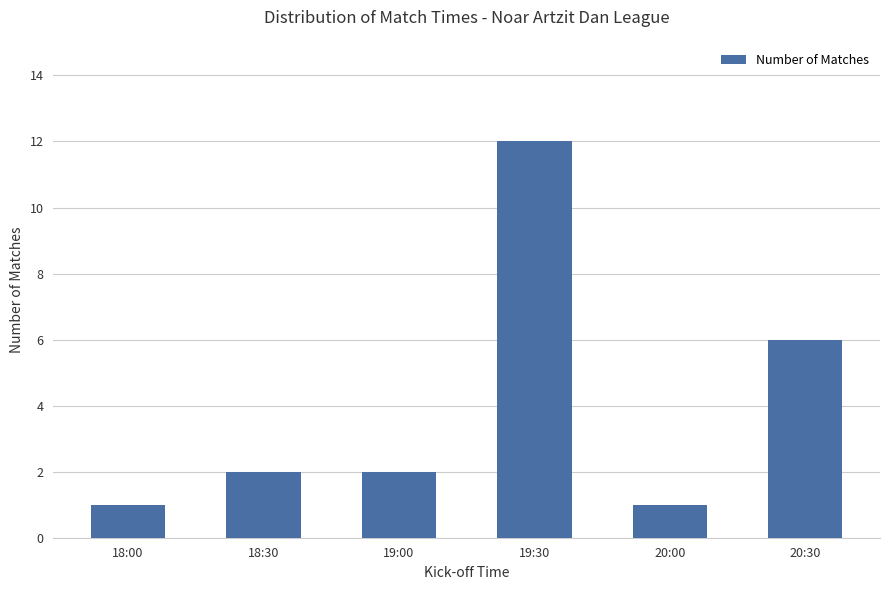

What is the label of the 2nd bar from the right?

20:00